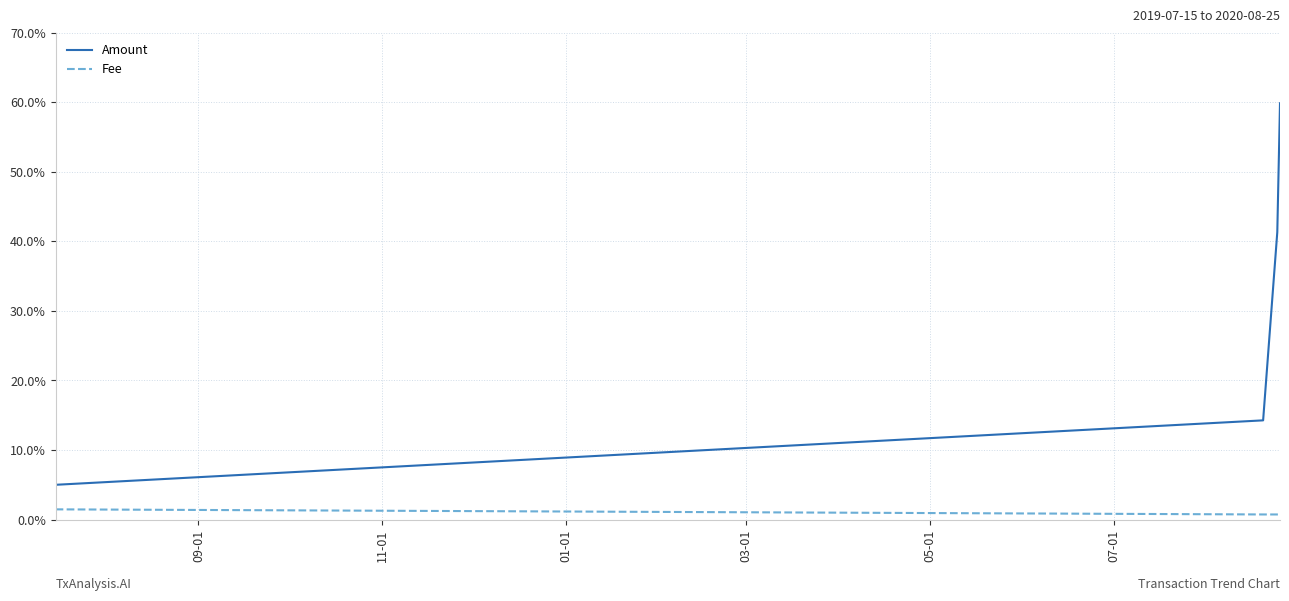

What are all the series names shown in the legend?

Amount, Fee